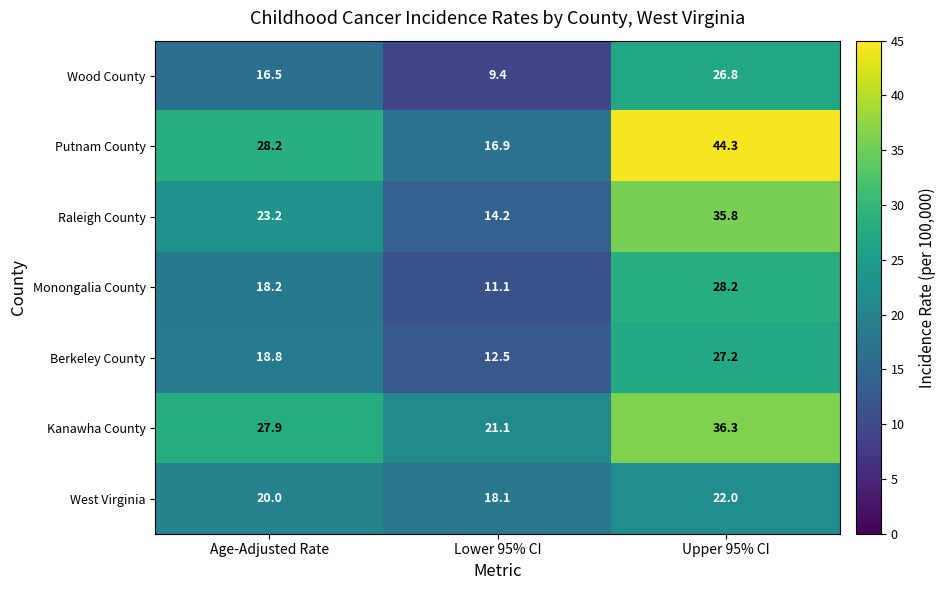

The value of Raleigh County at Upper 95% CI is 51.6. True or false?

False